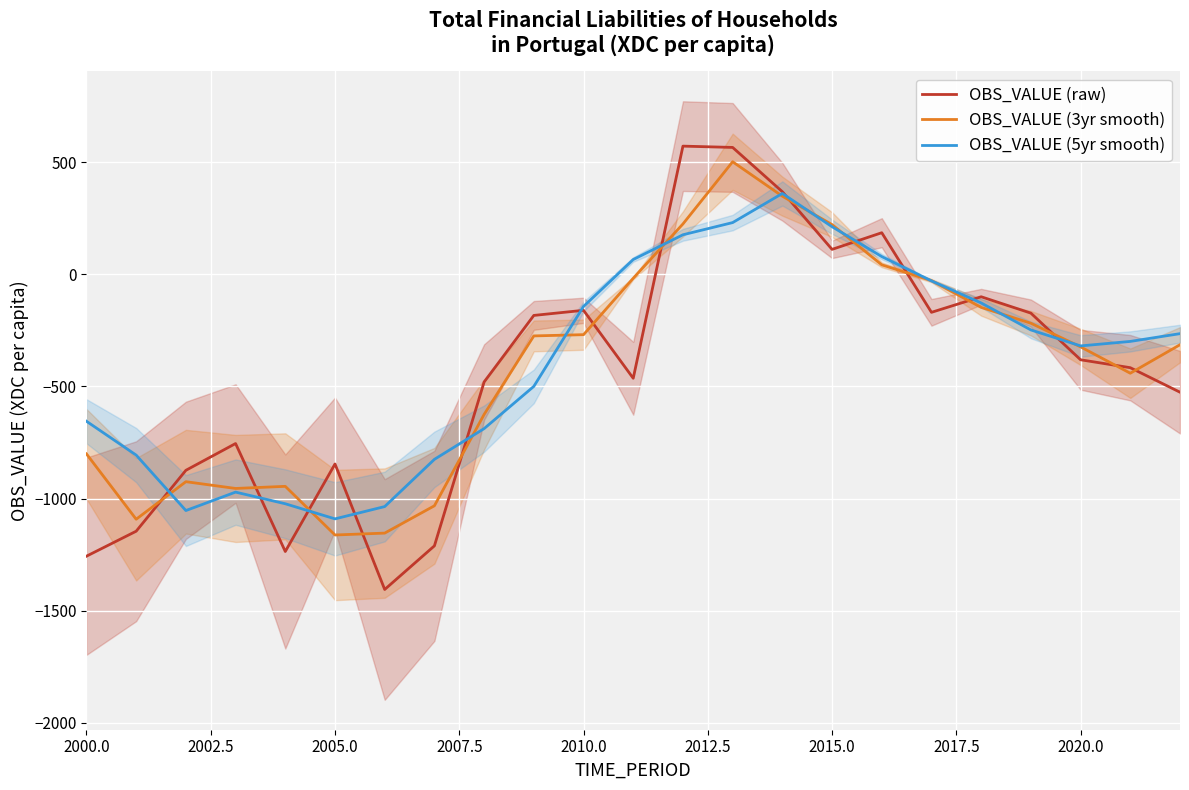

True or false: OBS_VALUE (raw) has a value of -113.8 at 2020.0.

False